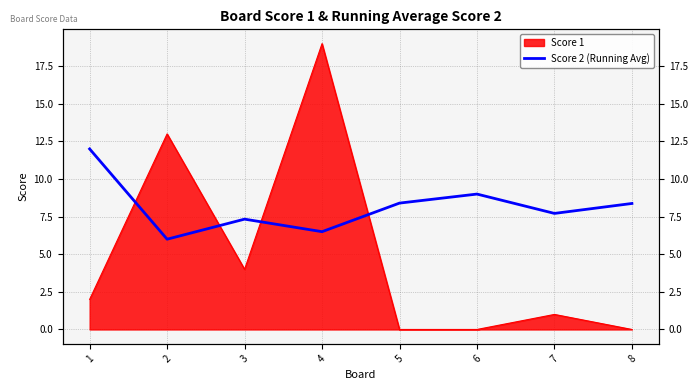

How many lines are shown in the chart?

1